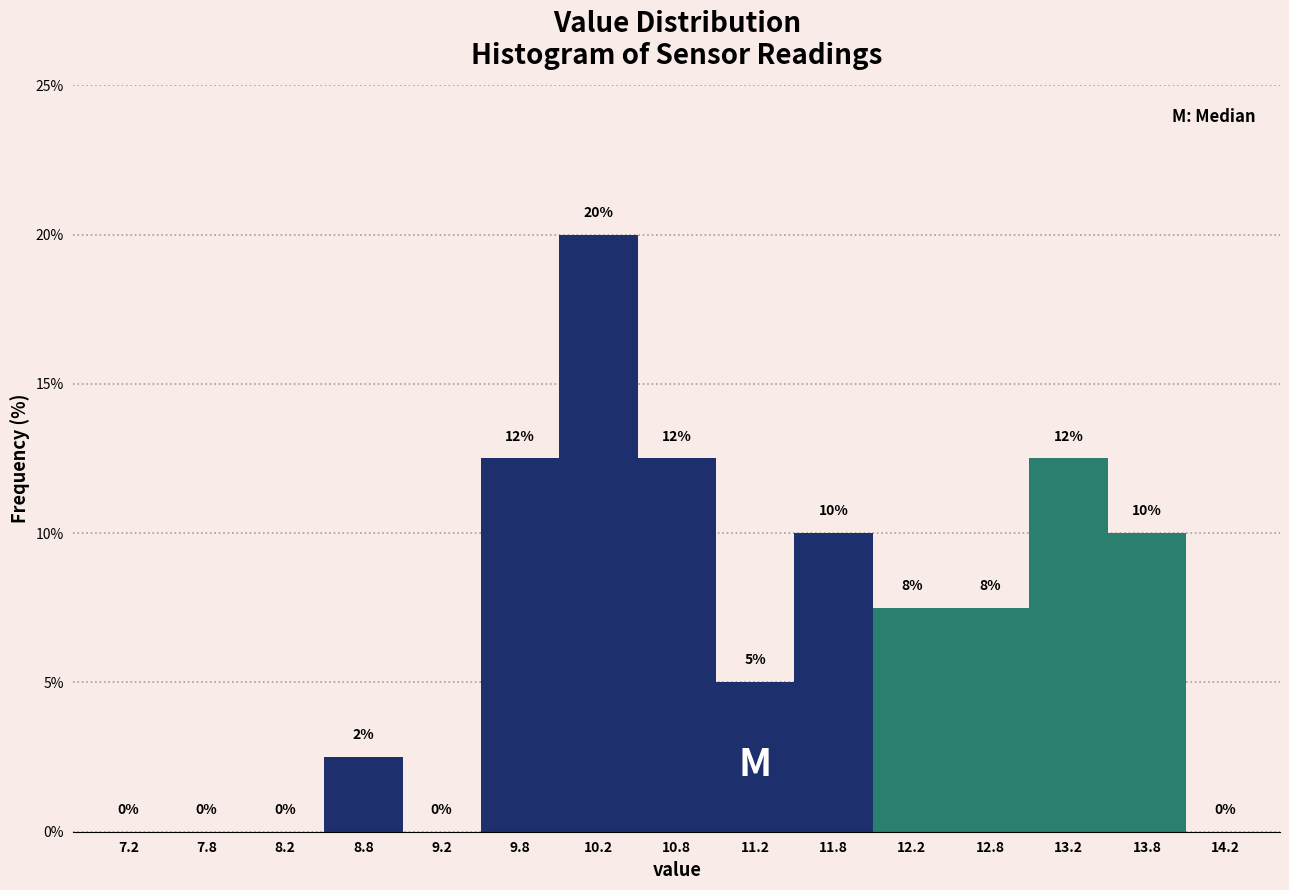

Over which range of the x-axis is the bar tallest?

10.0 to 10.5